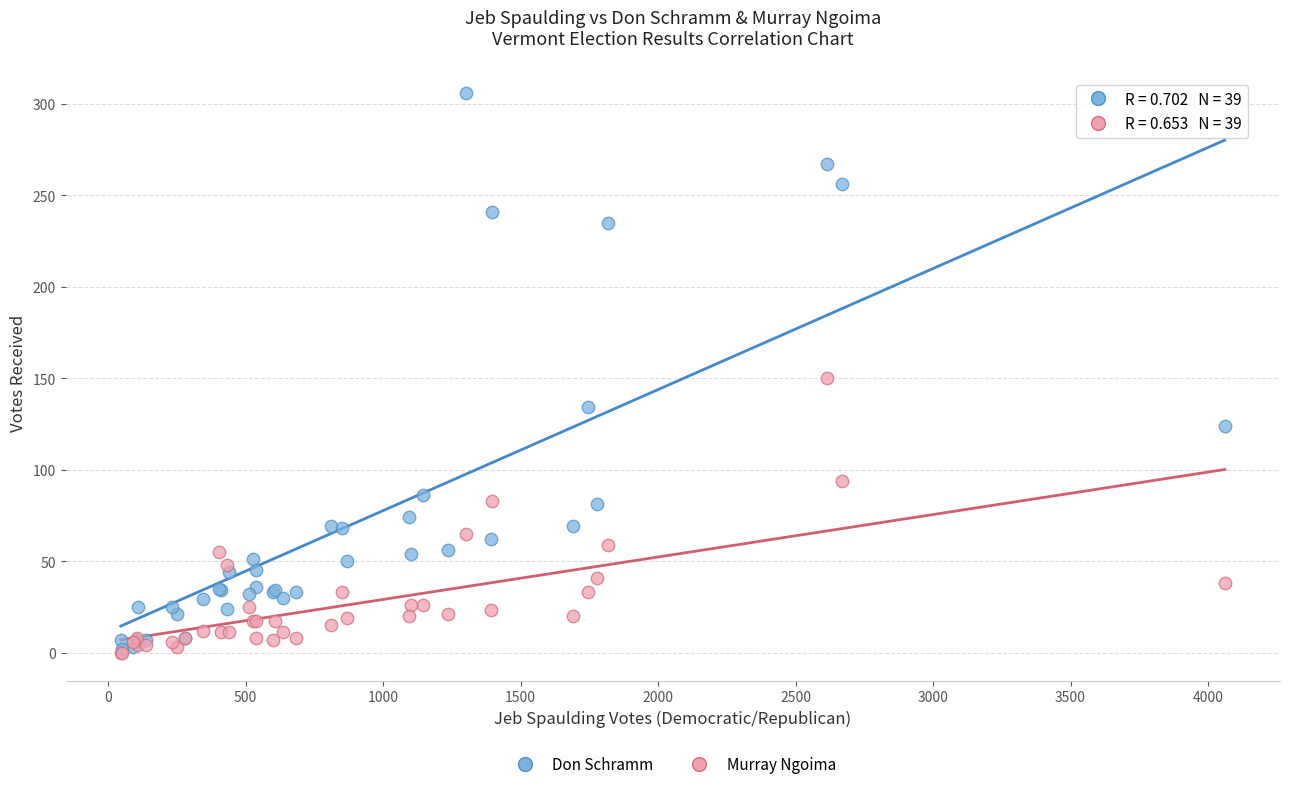

In the Don Schramm series, what Y value is closest to 154?

134